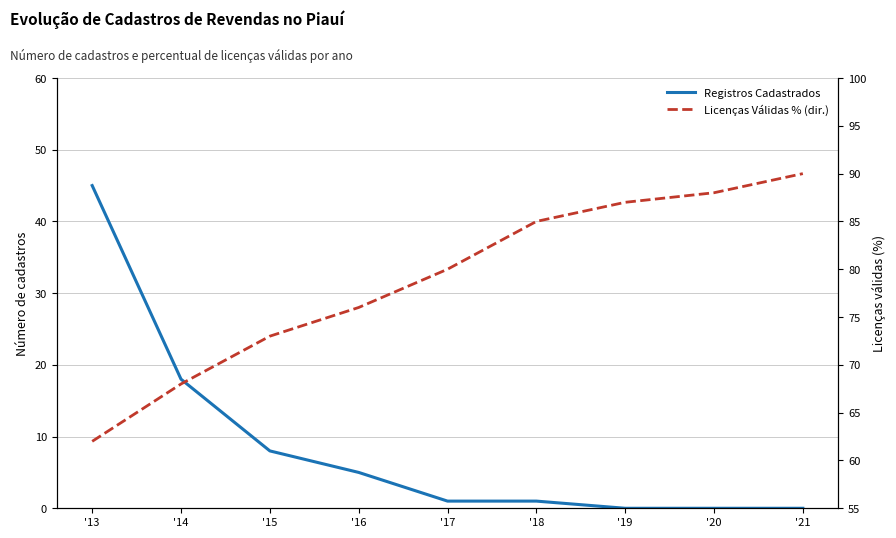

What is the value of the Registros Cadastrados point at the 1st from the left?

45